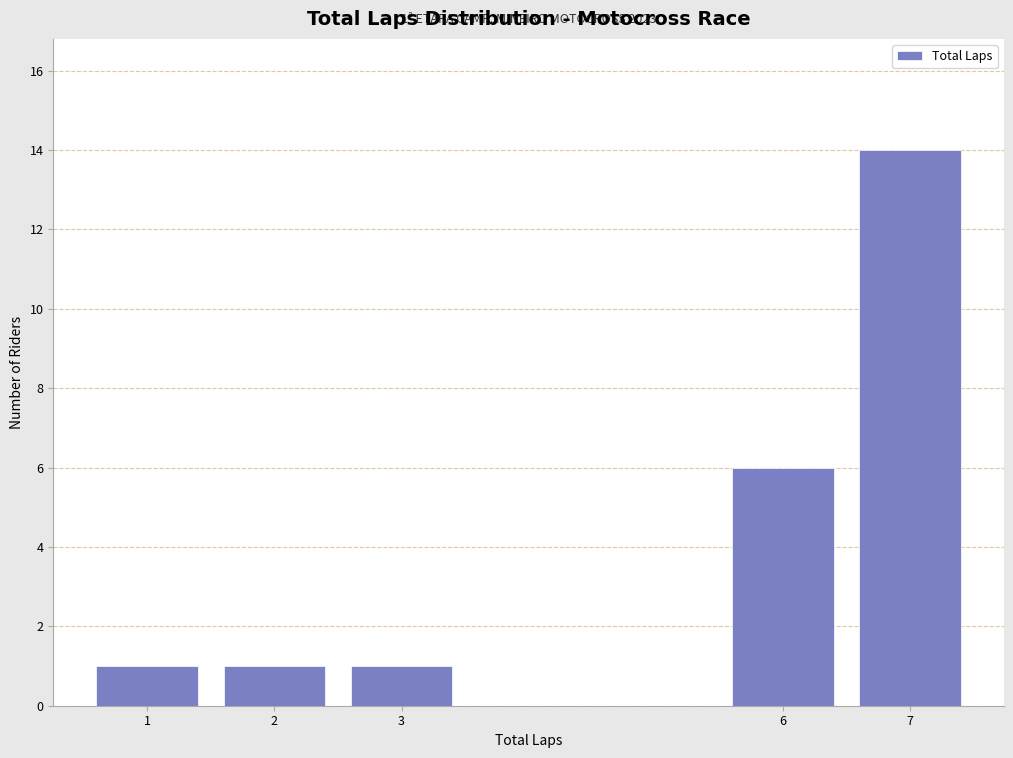

Reading left to right, list all the values displayed in this chart.

1=1	2=1	3=1	6=6	7=14